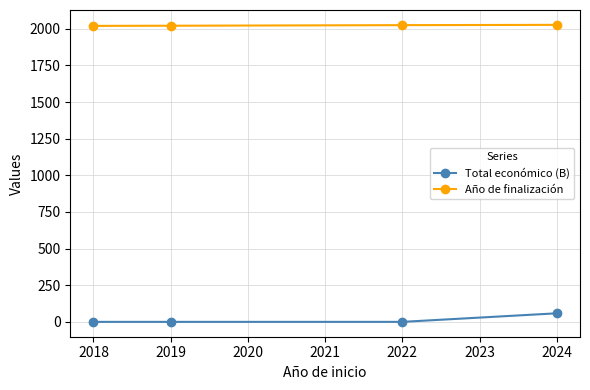

Does the chart have visible grid lines?

Yes